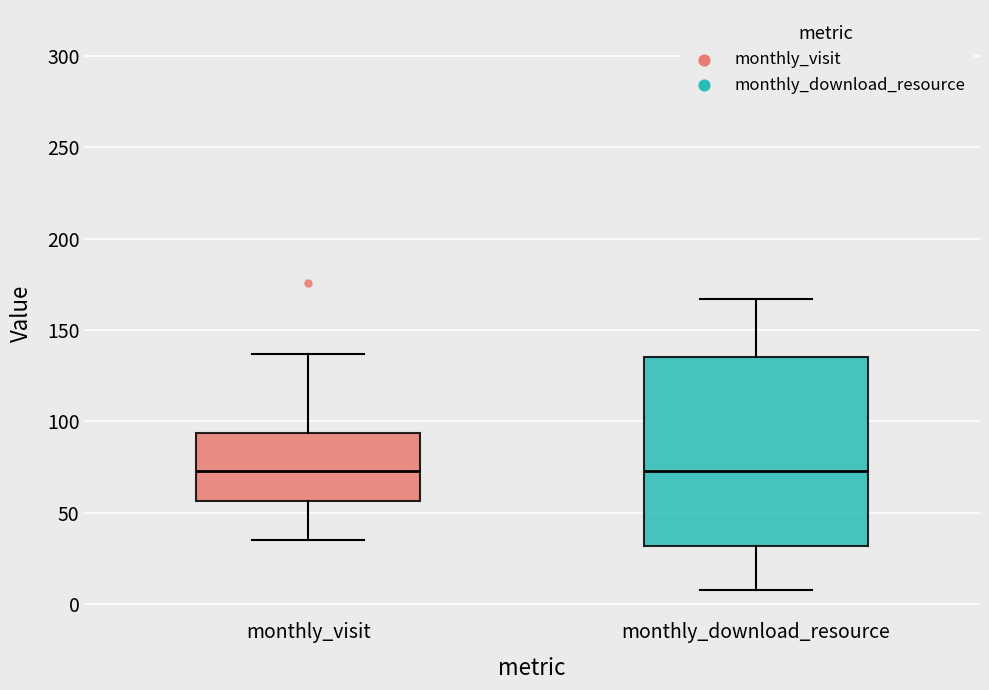

Which box is the tallest, from its lower edge to its upper edge?

monthly_download_resource